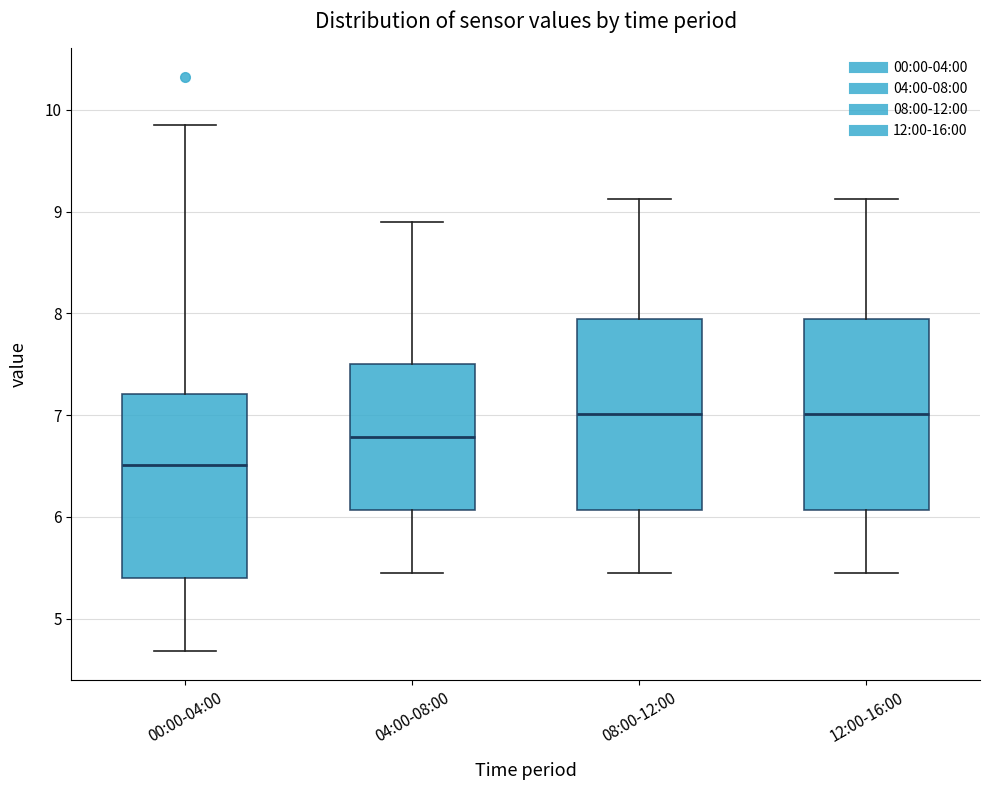

Where is the upper edge of the box for 04:00-08:00 on the y-axis? The values are not printed on the chart, so give them approximately, as read against the axis.

7.5